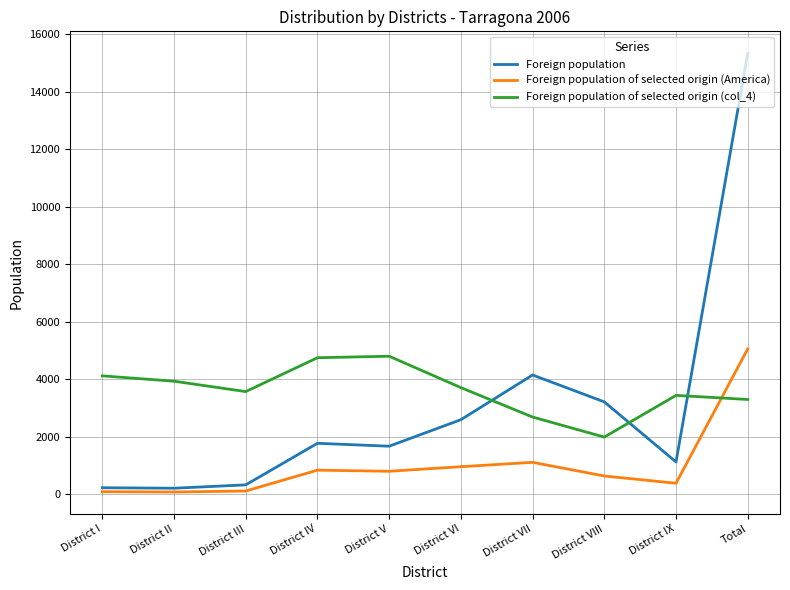

Which series has the largest range (max minus min)?

Foreign population